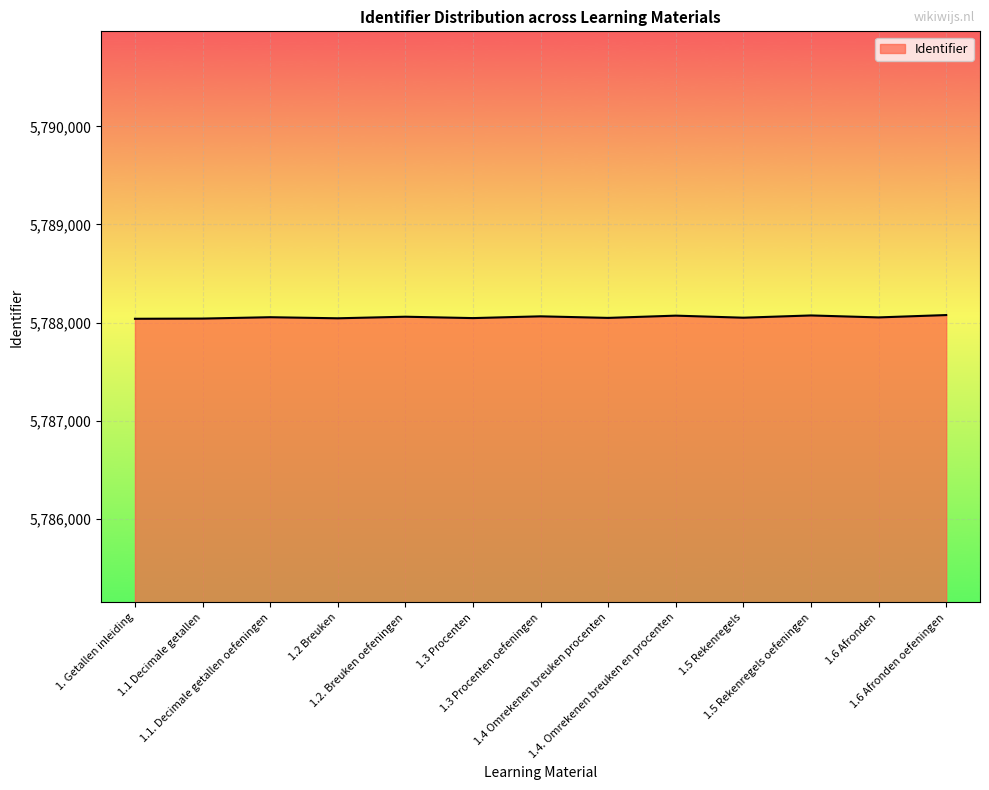

What is the minimum value shown in the chart?

5788038